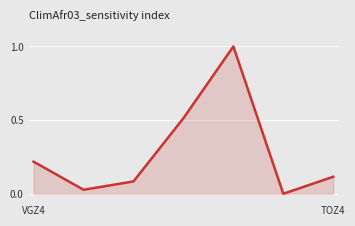

What is the difference between the maximum and minimum values?

1.0